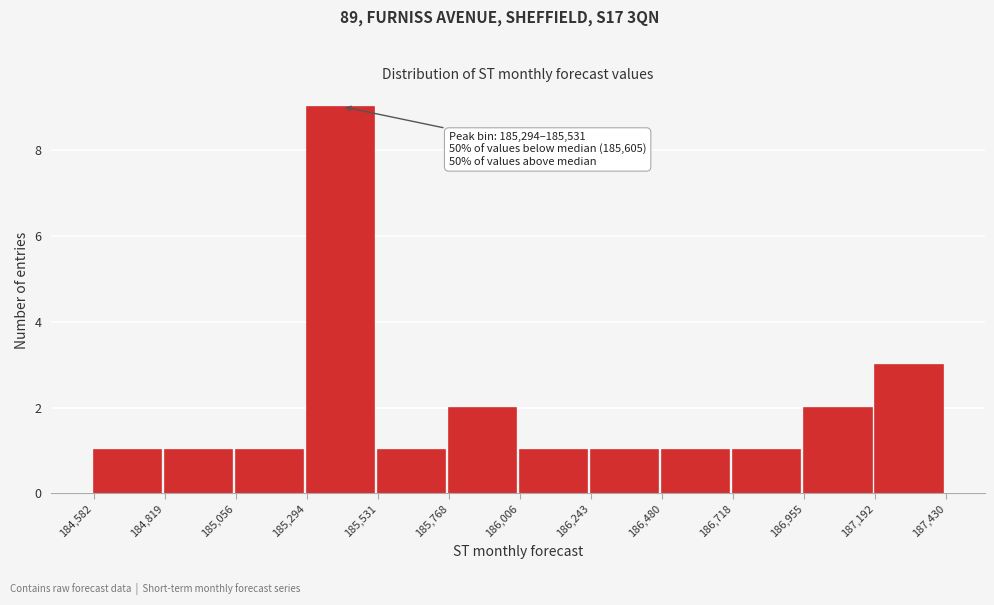

Which range on the x-axis has the tallest bar?

185,294 to 185,531